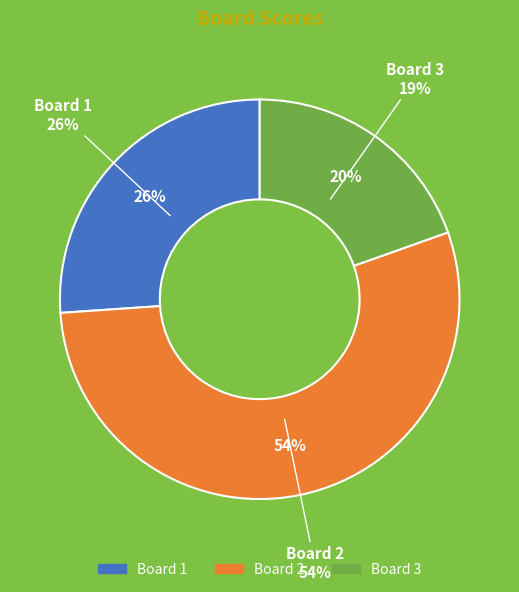

How many slices are in this pie chart?

3